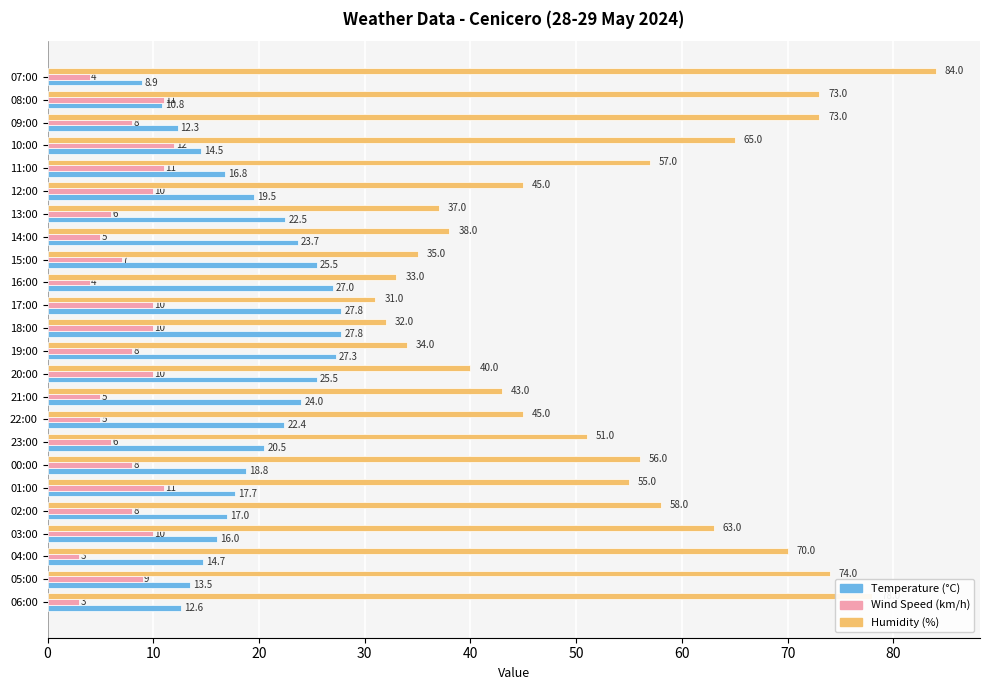

True or false: Wind Speed (km/h) has a value of 3.0 at 05:00.

False